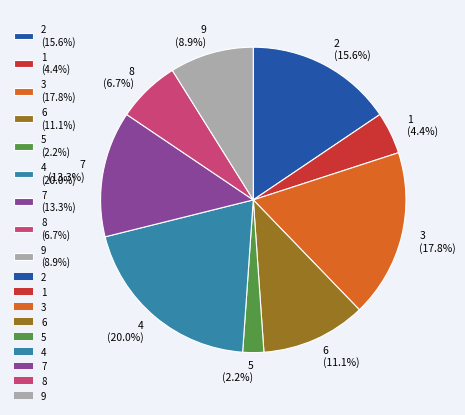

Does 4 represent more than half of the total?

No